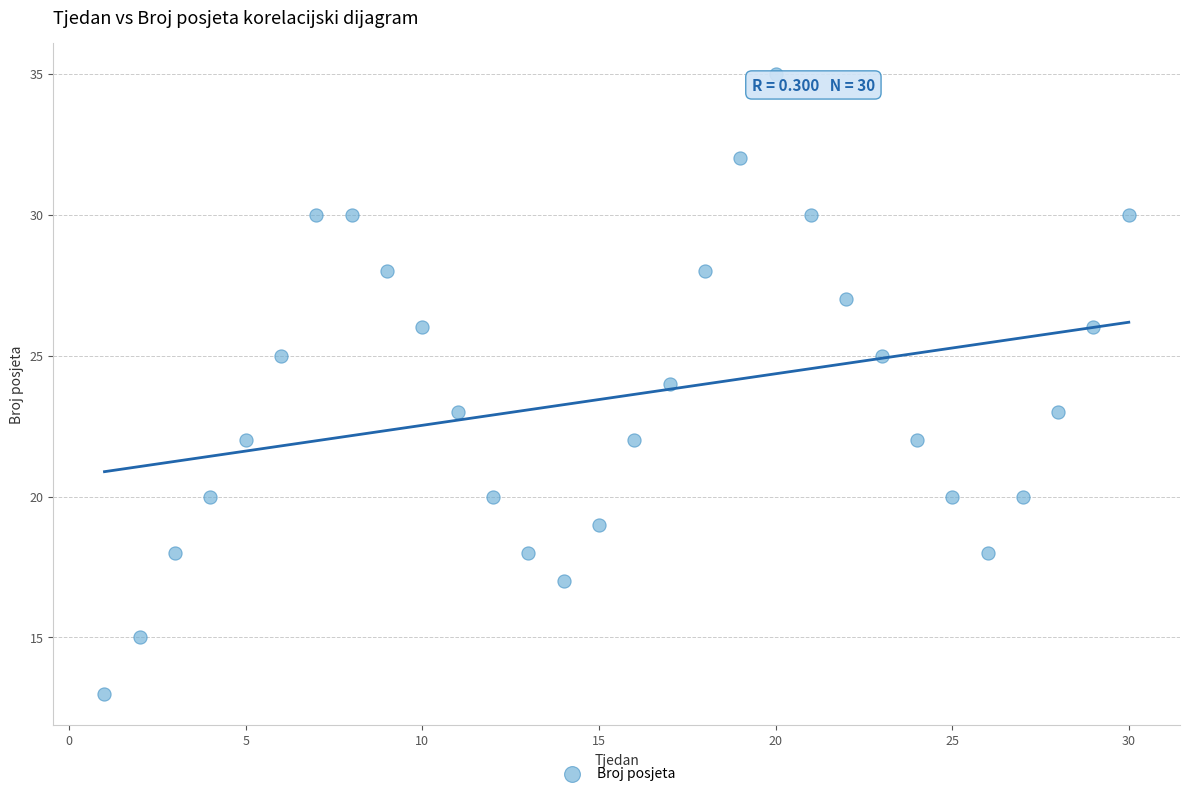

What is the range of Y values (max minus min)?

22